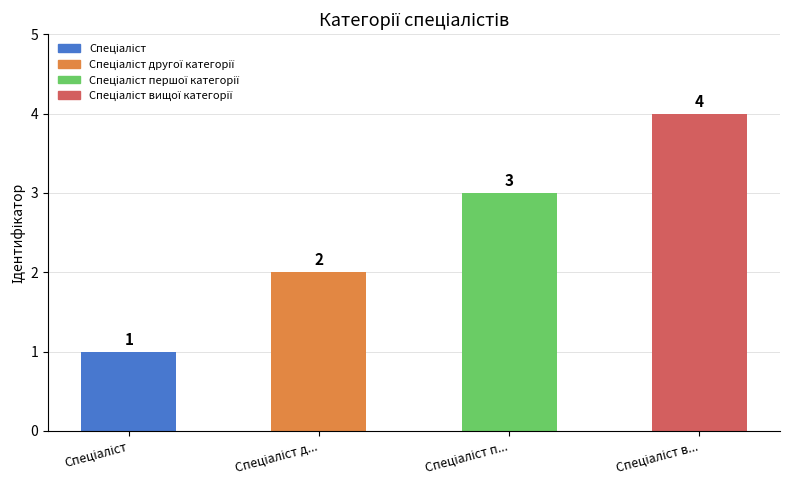

Count the values in the range 2 to 4.

3